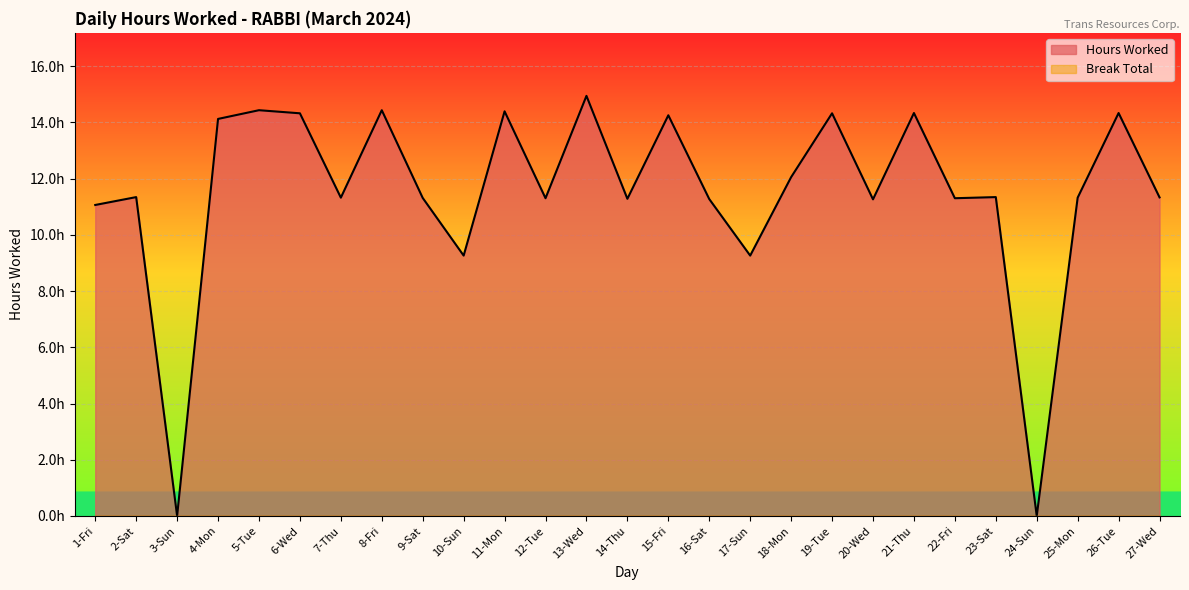

The value at 8-Fri is 7.1. True or false?

False